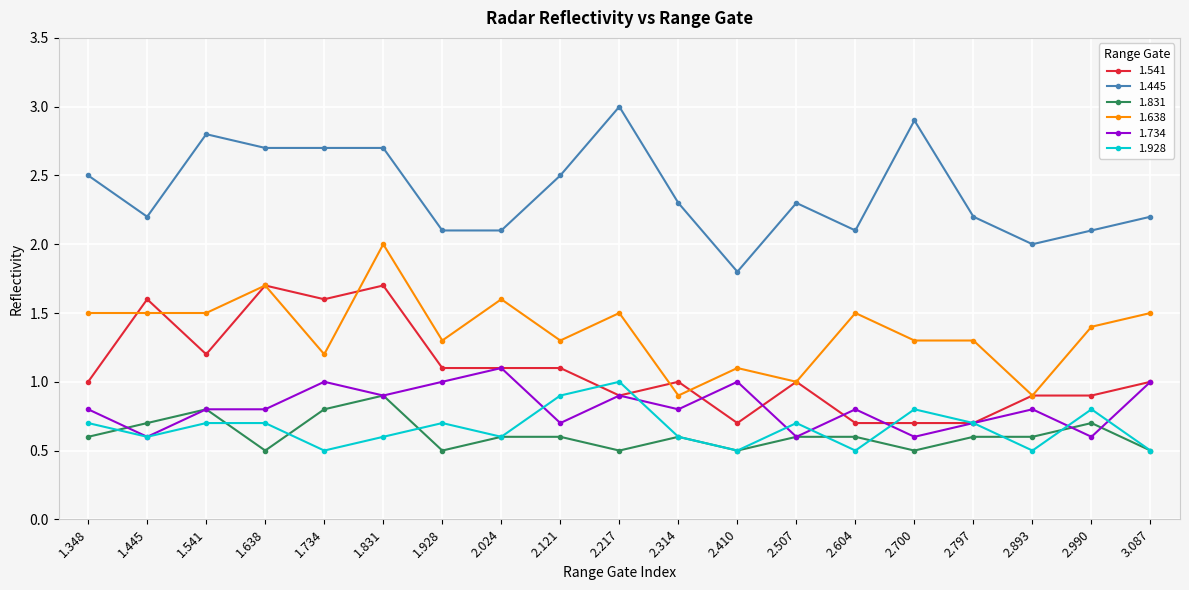

What is the average value of the 1.831 series?

0.6